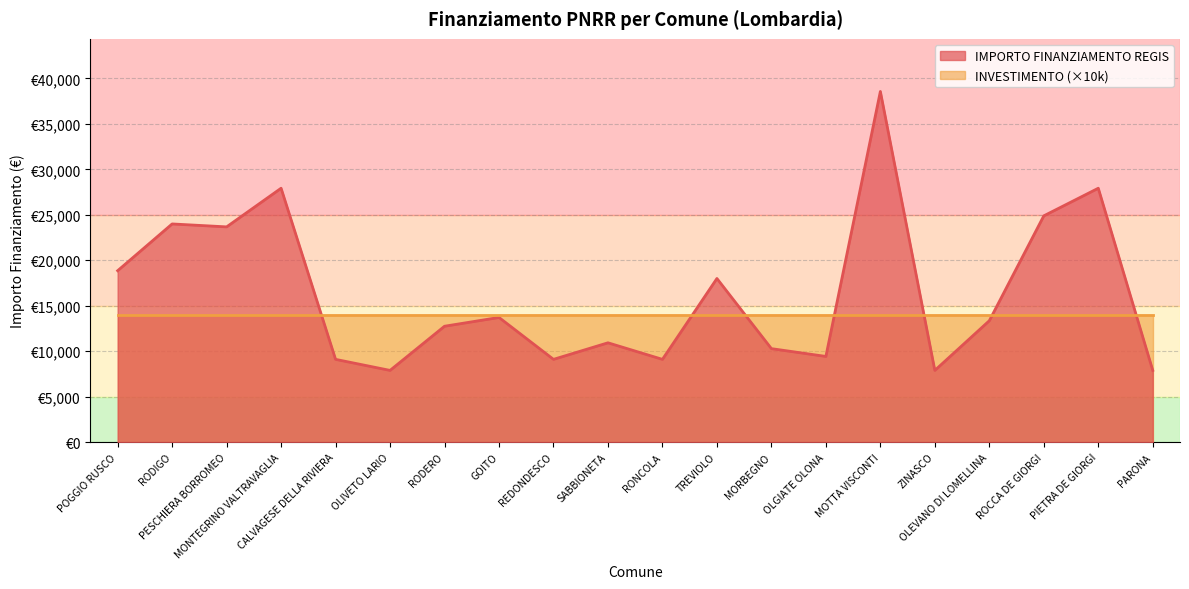

Reading left to right, list all the values displayed in this chart.

18854	23996	23673	27922	9105	7891	12747	13712	9105	10926	9105	17997	10284	9427	38565	7891	13354	24887	27922	7891